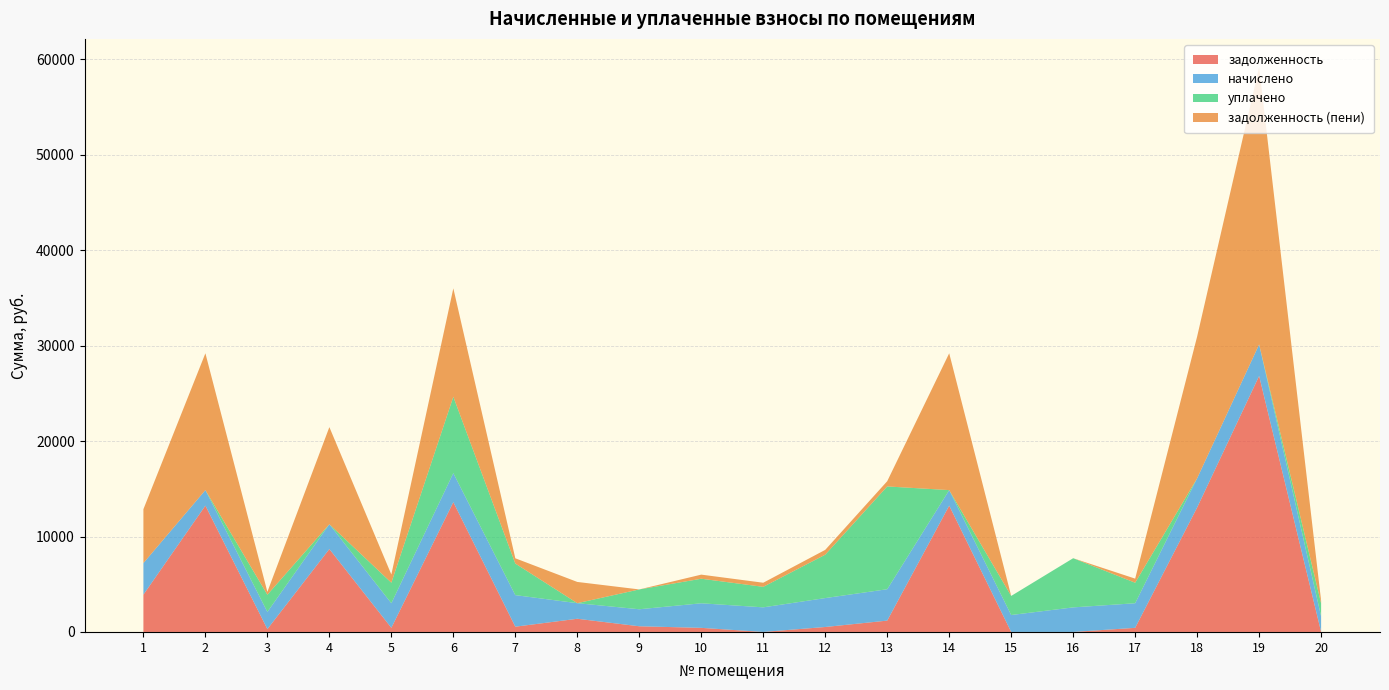

Reading right to left, list all the values displayed in this chart.

задолженность: 0.0	26822.1	13040.4	429.7	0.0	0.0	13232.7	1187.3	518.9	0.0	428.9	594.4	1380.3	551.2	13597.5	432.5	8685.6	300.1	13232.7	3908.6
начислено: 1633.8	3302.8	3061.2	2578.1	2573.7	1774.4	1629.4	3289.6	3030.5	2578.1	2573.7	1783.1	1633.8	3307.2	3043.7	2578.1	2600.0	1800.7	1629.4	3307.2
уплачено: 1361.5	0.0	0.0	2148.4	5151.0	2000.0	0.0	10768.7	4545.7	2148.4	2573.7	2077.5	0.0	3307.2	8000.0	2148.4	0.0	1800.7	0.0	0.0
задолженность (пени): 272.3	29054.2	14854.6	429.7	0.0	0.0	14333.9	548.3	505.1	429.7	428.9	0.0	2225.6	551.2	11360.9	859.4	10175.0	300.1	14333.9	5645.9